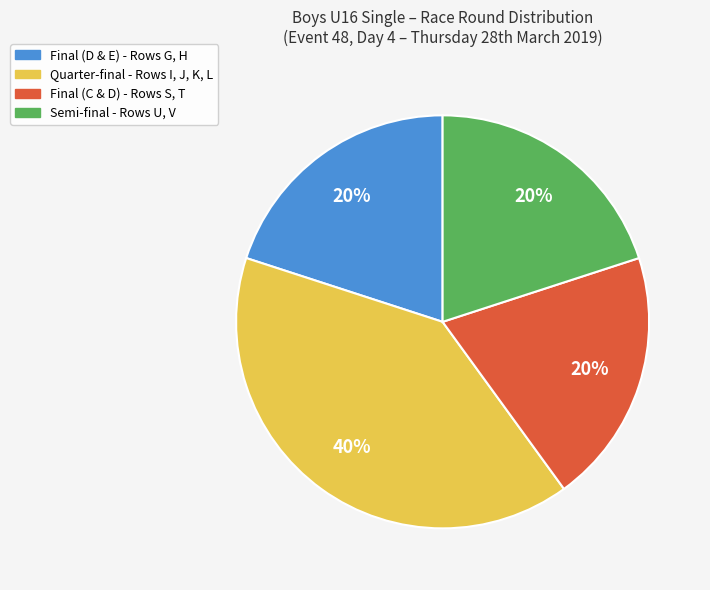

The Final (D & E) - Rows G, H slice represents 20% of the pie. True or false?

True